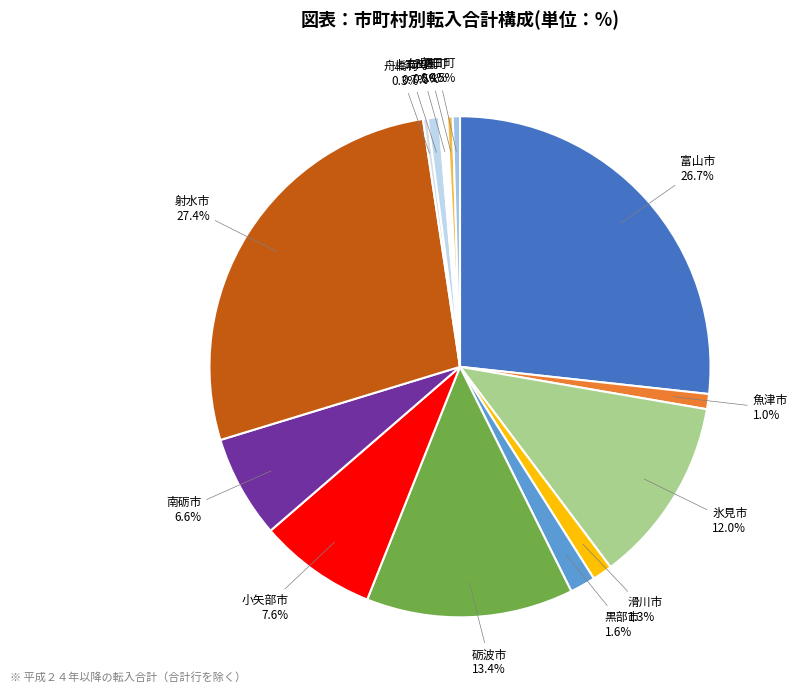

What is the largest slice in the pie chart?

射水市